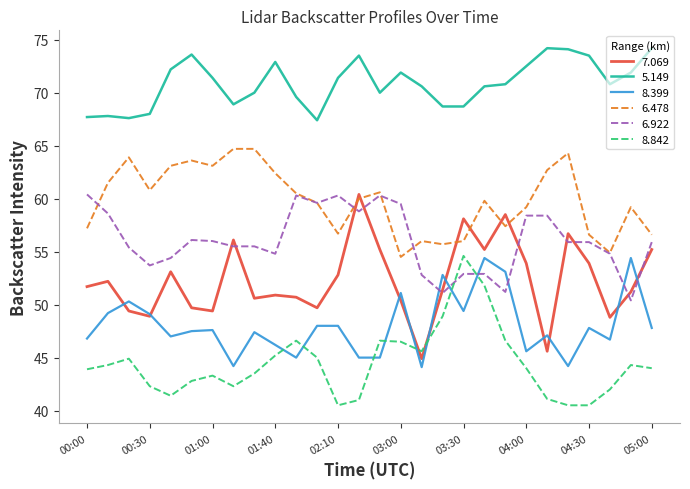

Which series has the largest total across all categories?

5.149